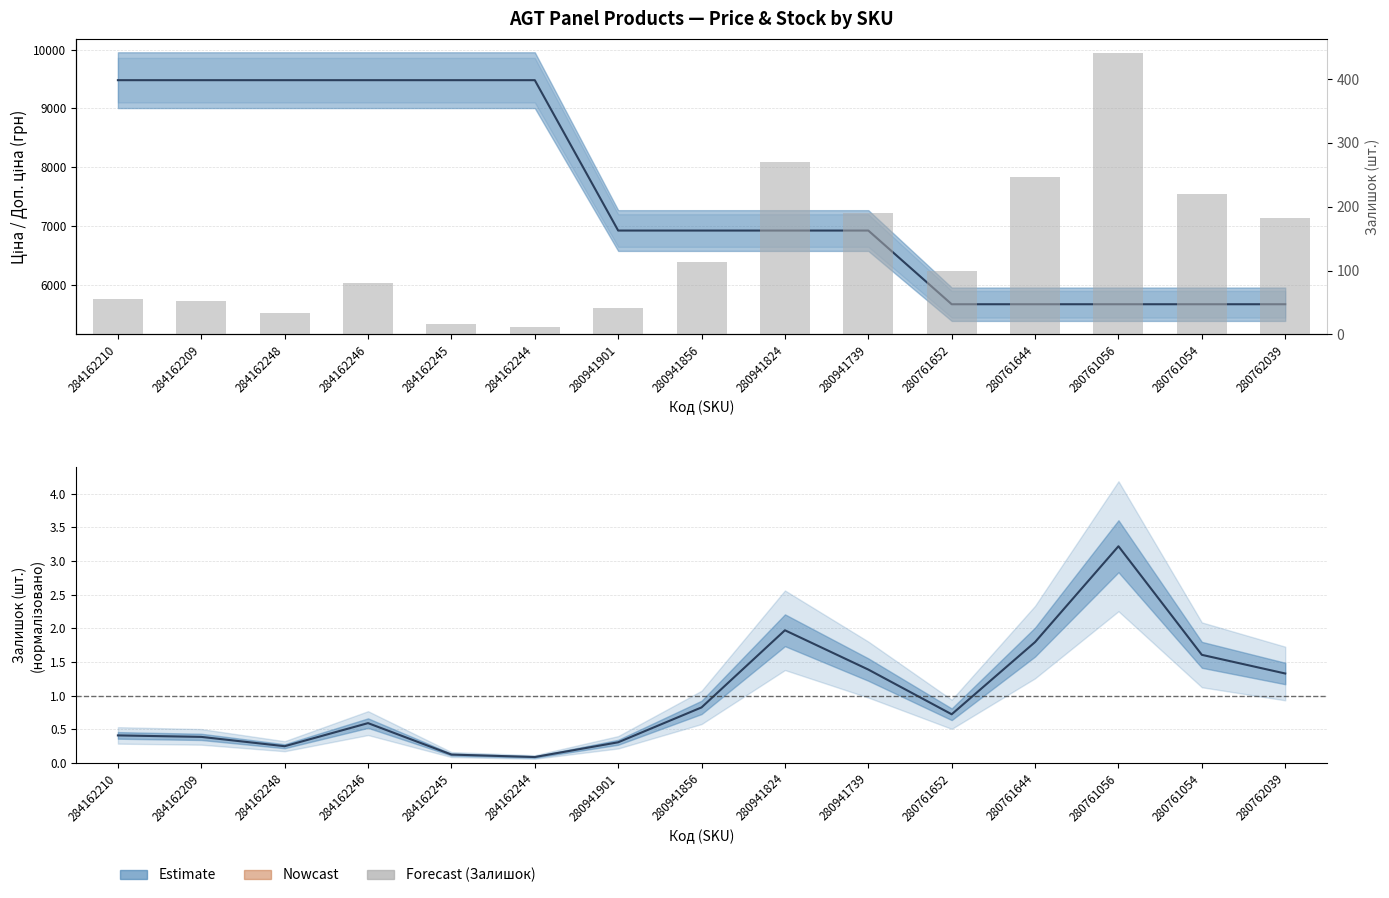

The Ціна series shows 6925.7 at 280941856. True or false?

True